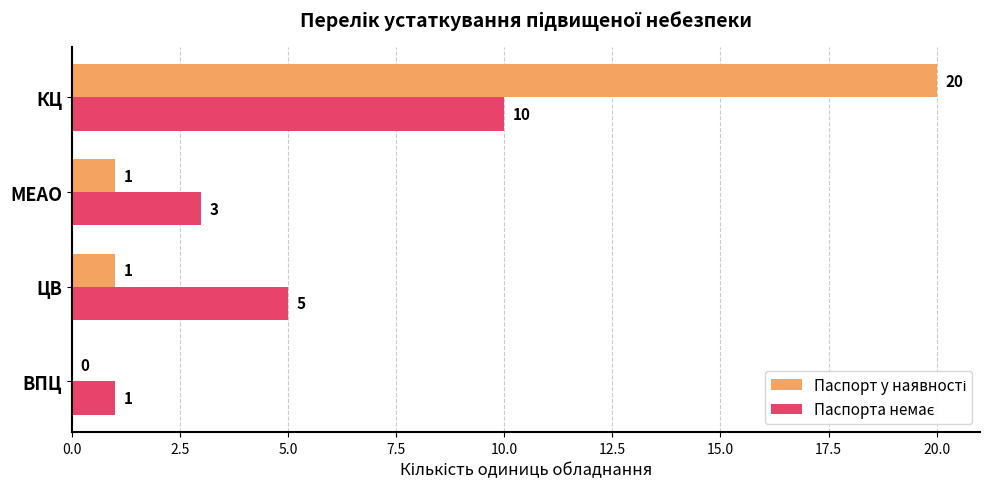

At which category is the sum across all series the highest?

КЦ